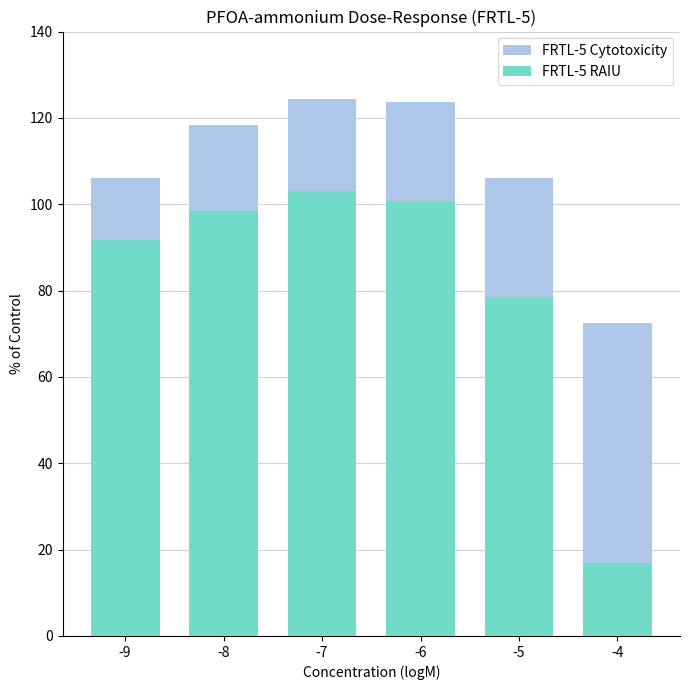

At which label is FRTL-5 Cytotoxicity closest to 98?

-9